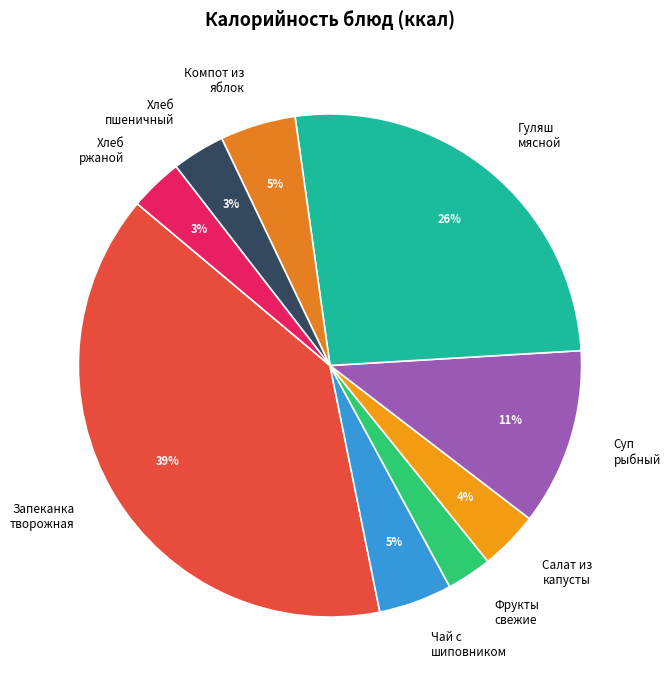

The Хлеб пшеничный slice represents 3% of the pie. True or false?

True